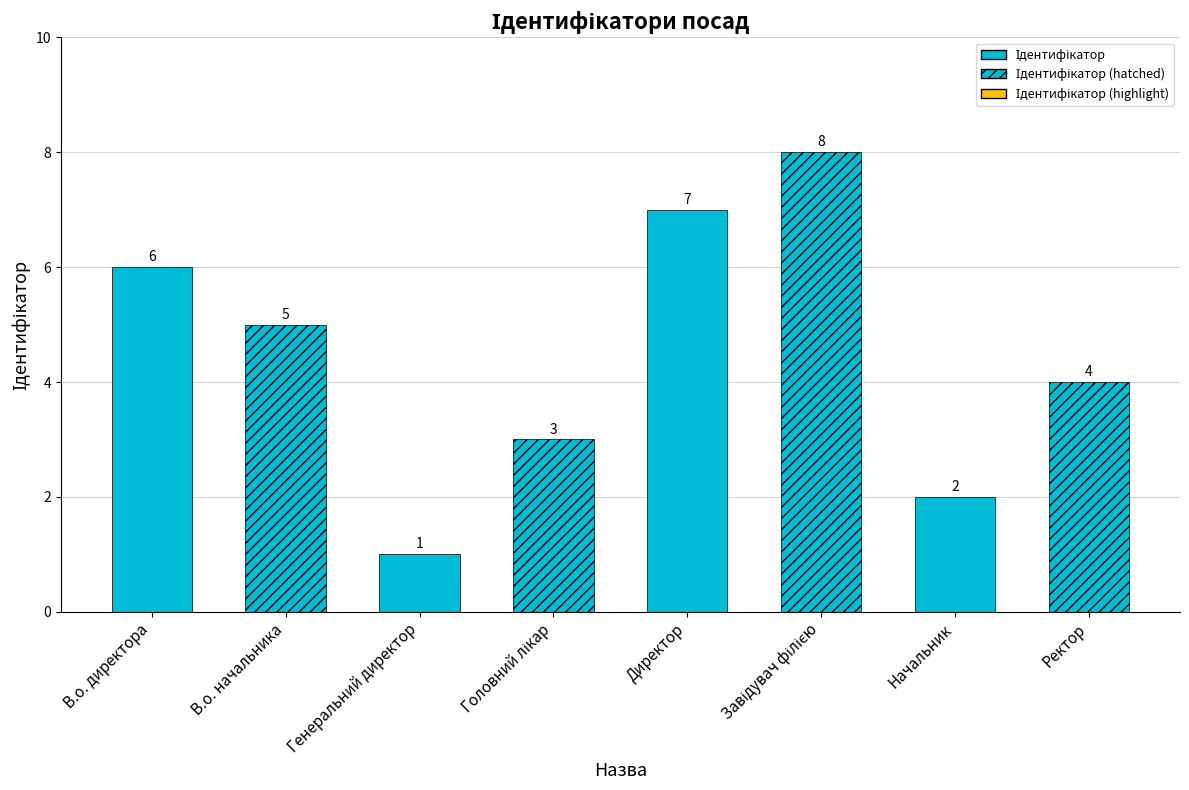

Where does the data first go above 5?

В.о. директора